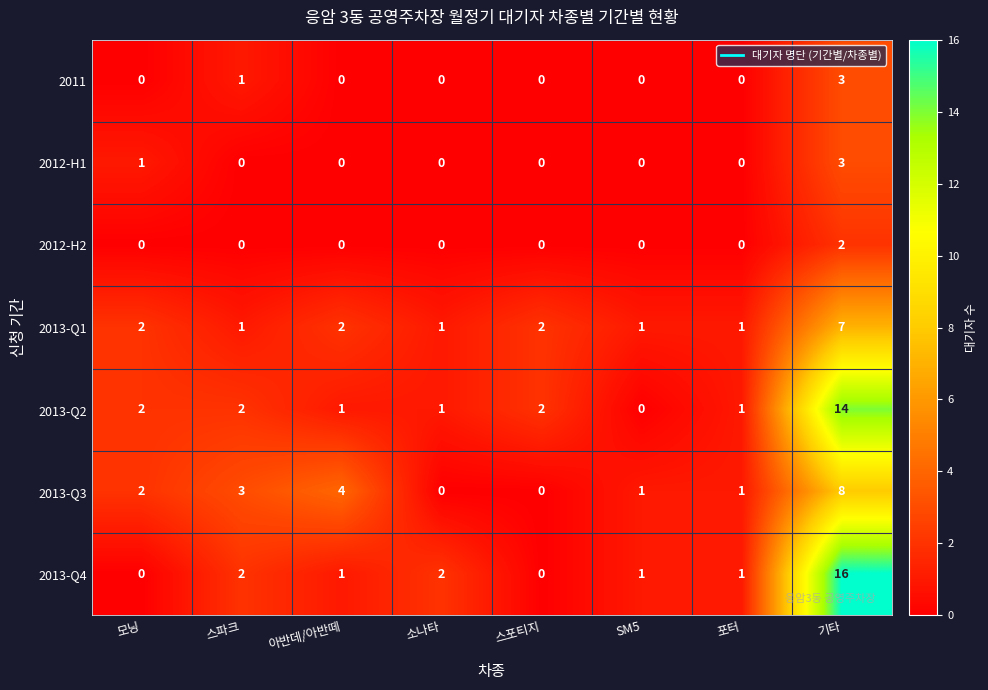

How many data points does each series have?

8